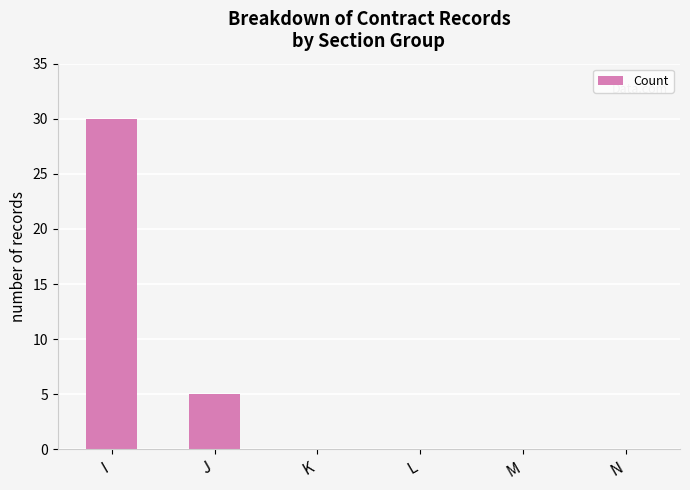

What is the sum of the values at I and N?

30